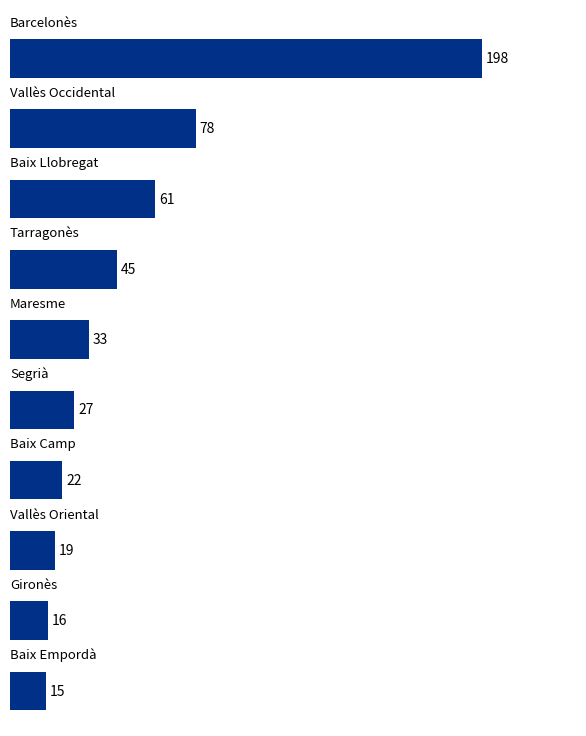

What is the greatest value displayed?

198